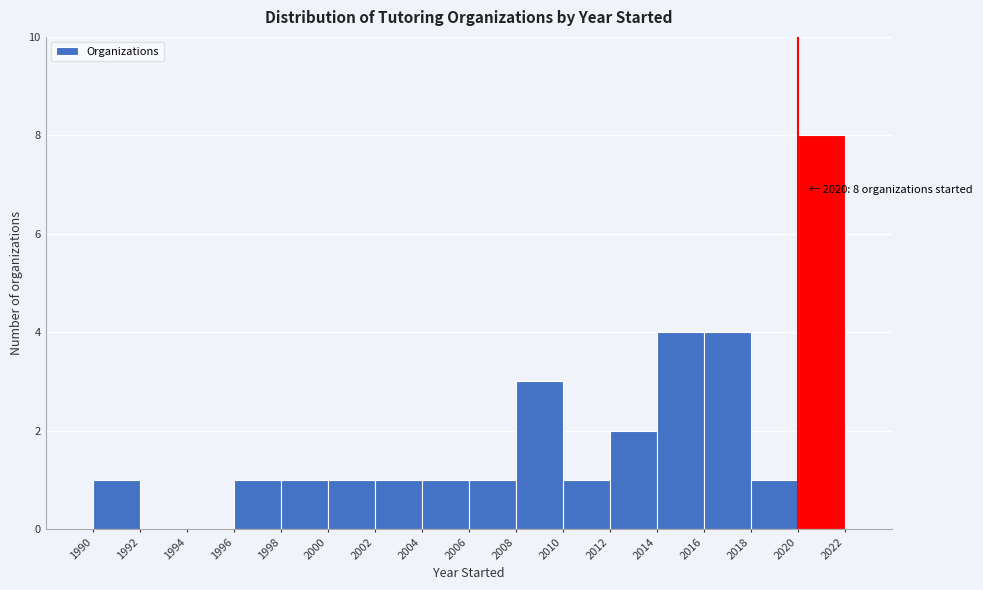

Which range on the x-axis has the tallest bar?

2020 to 2022